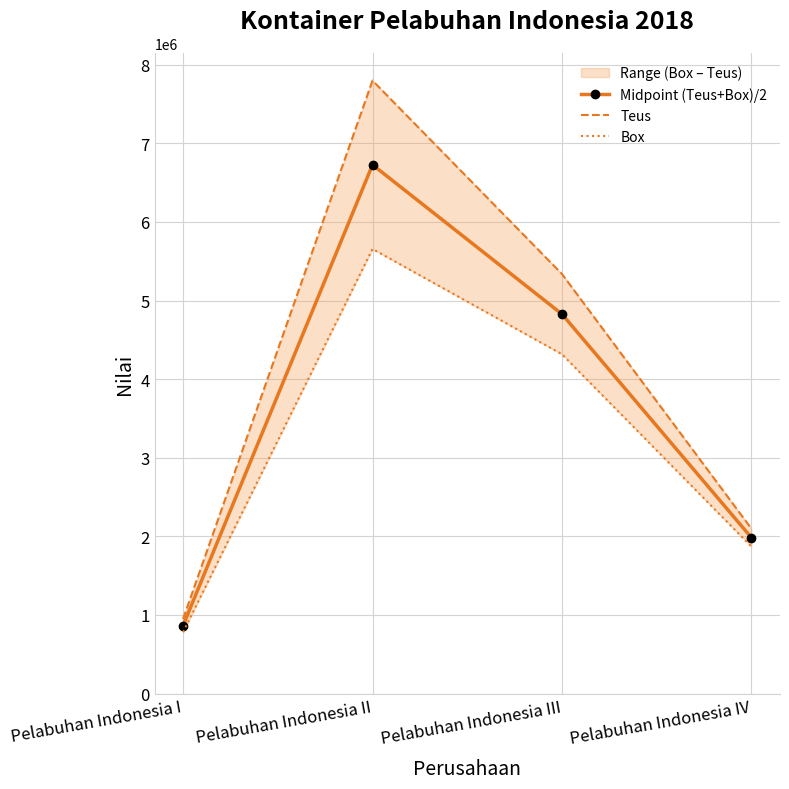

What is the difference between the maximum and second lowest values in the Box series?

3785202